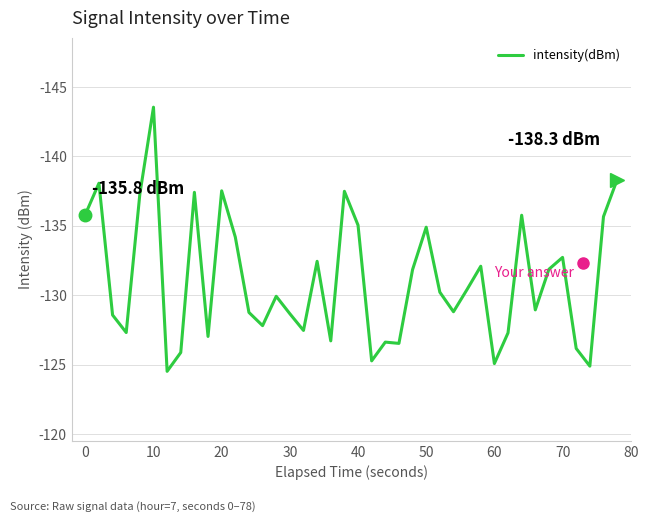

What is the difference between the maximum and minimum values?

19.0